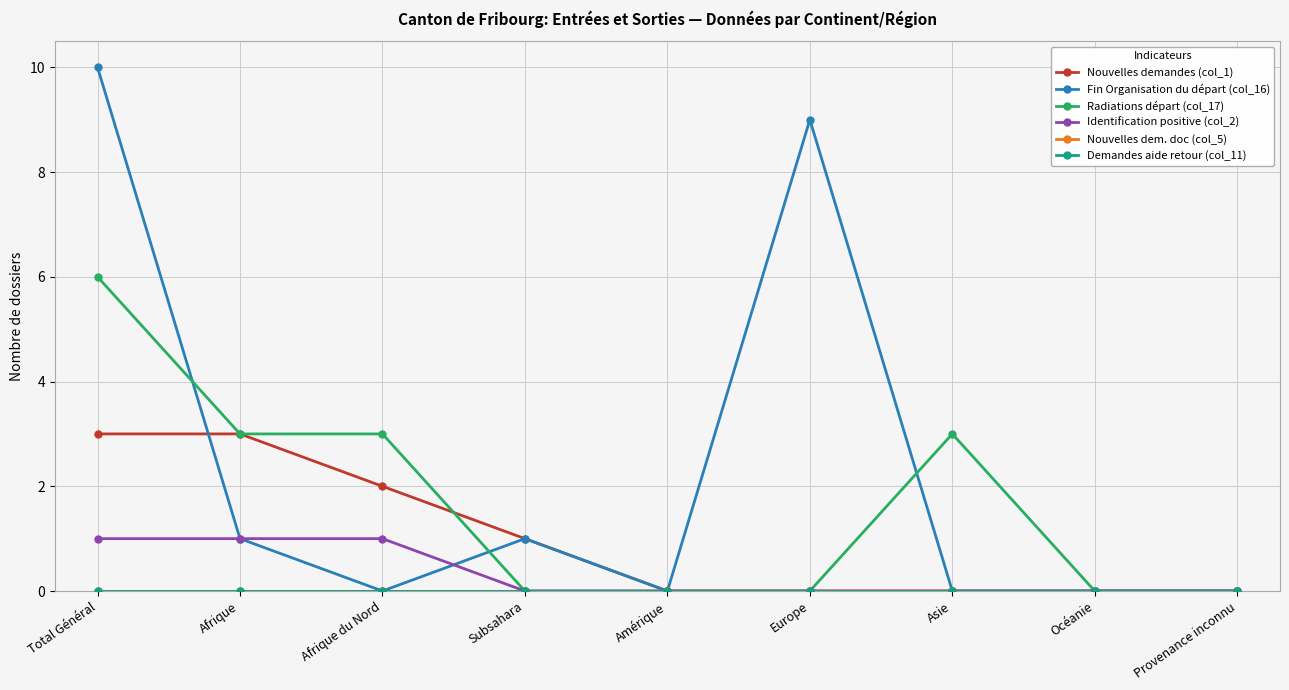

Does the chart have visible grid lines?

Yes